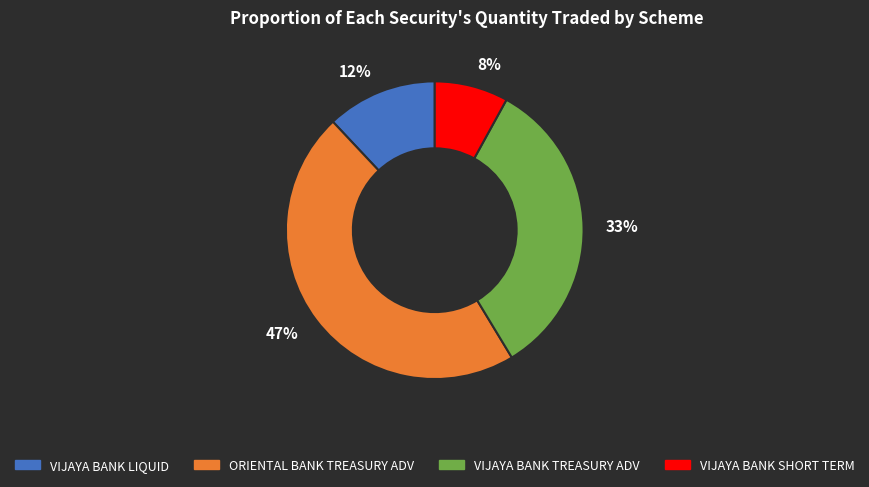

The 12% slice represents 12% of the pie. True or false?

True